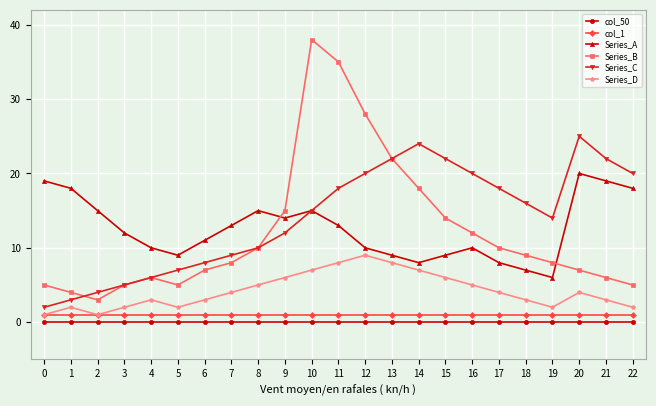

At which category does Series_A reach its first local valley?

5